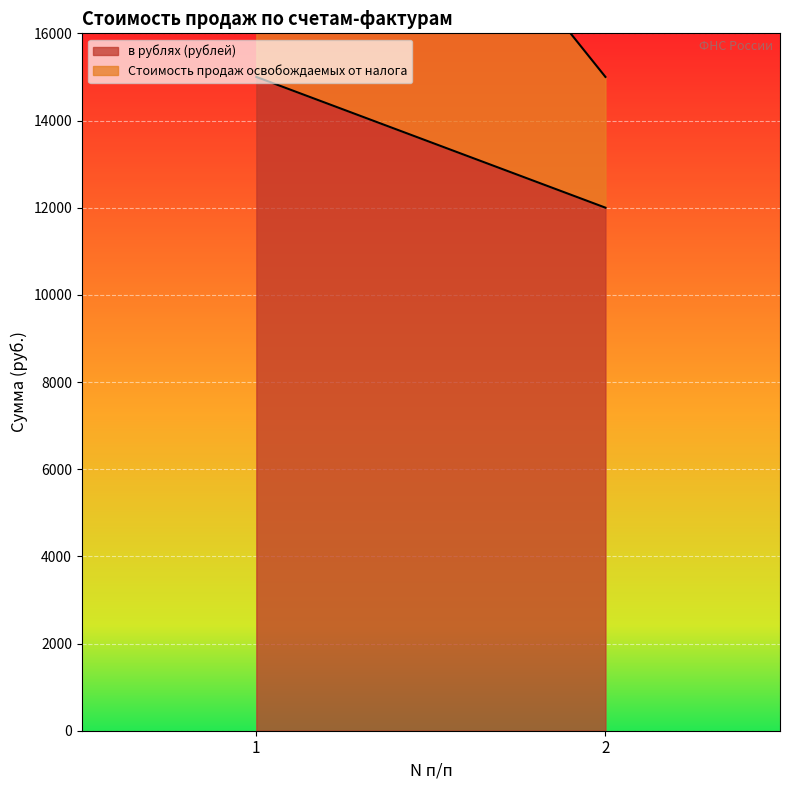

At which category is the sum across all series the highest?

1